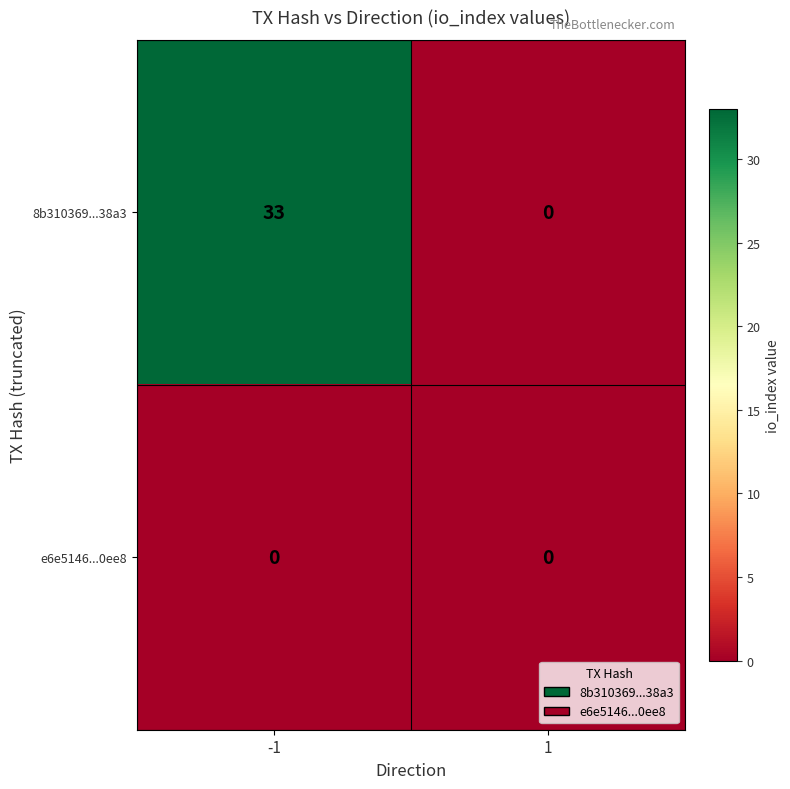

Reading left to right, extract all data points from this chart.

8b310369...38a3: 33	0
e6e5146...0ee8: 0	0